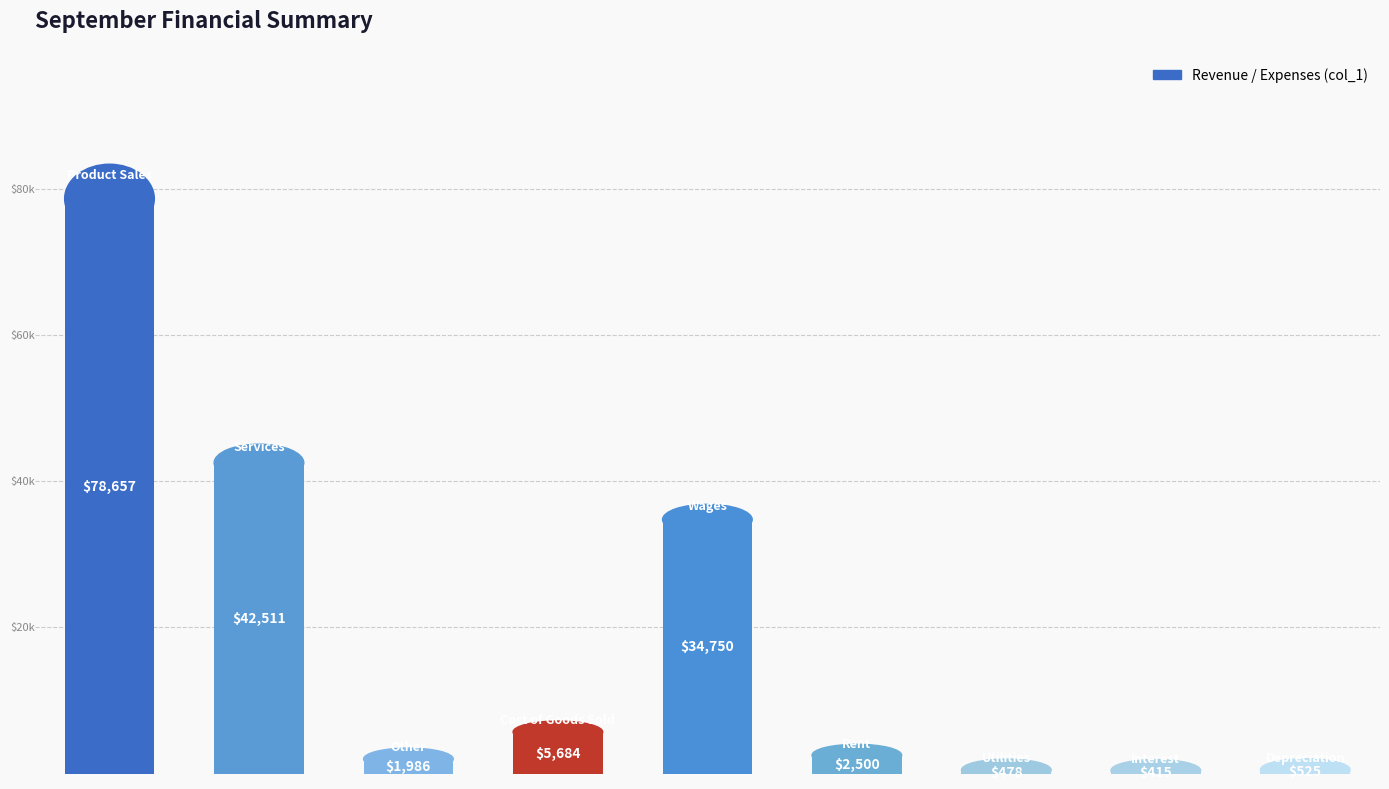

What is the greatest value displayed?

78657